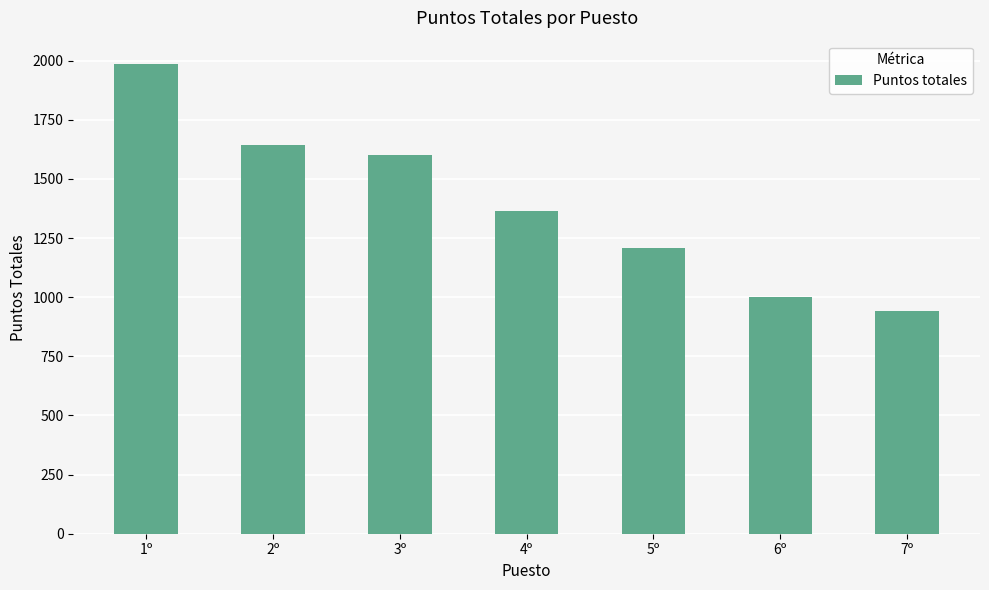

What is the value of the 5th bar from the left?

1208.5